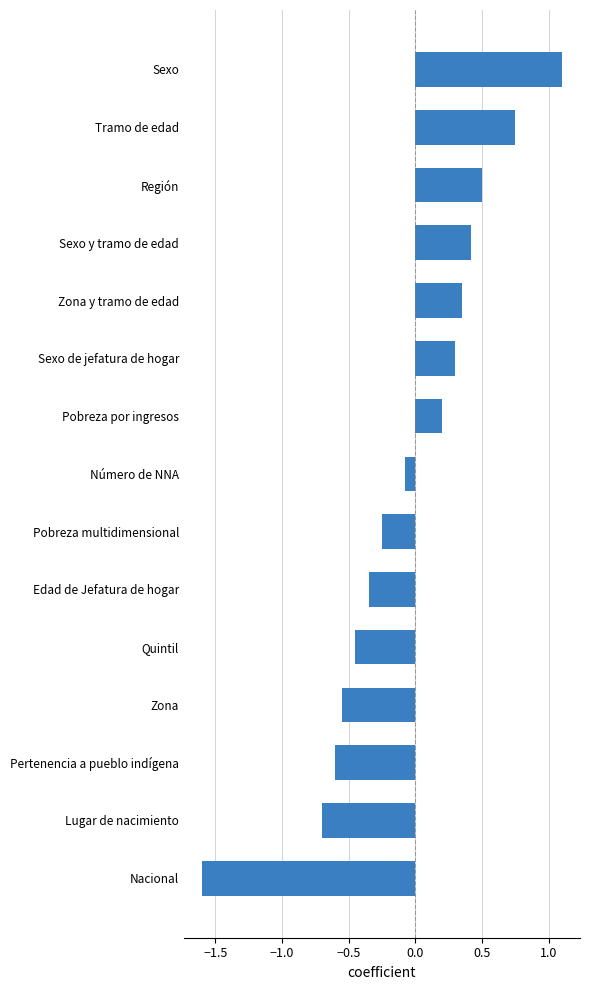

Does the chart contain any negative values?

Yes